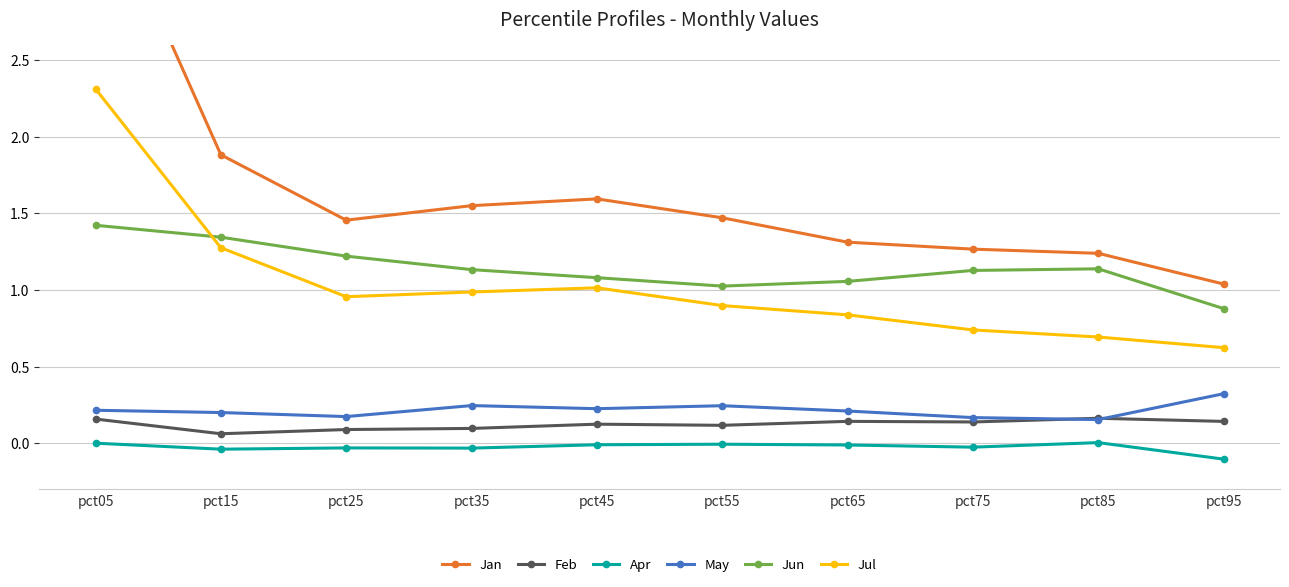

Where is the first local maximum for Apr?

pct25